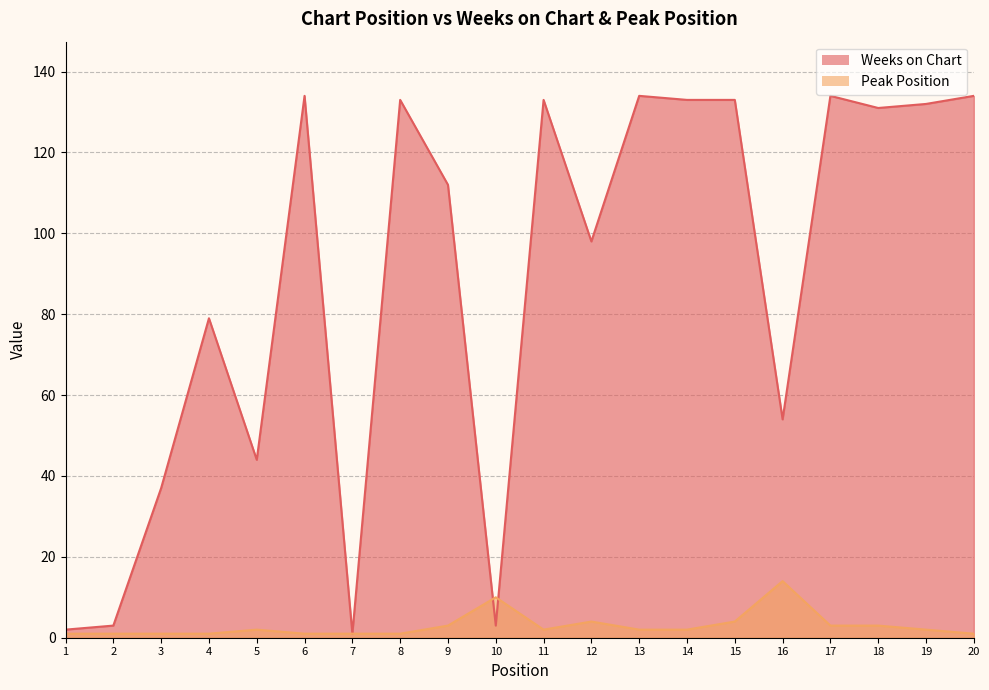

Is it true that Weeks on Chart equals 112 at 9?

True